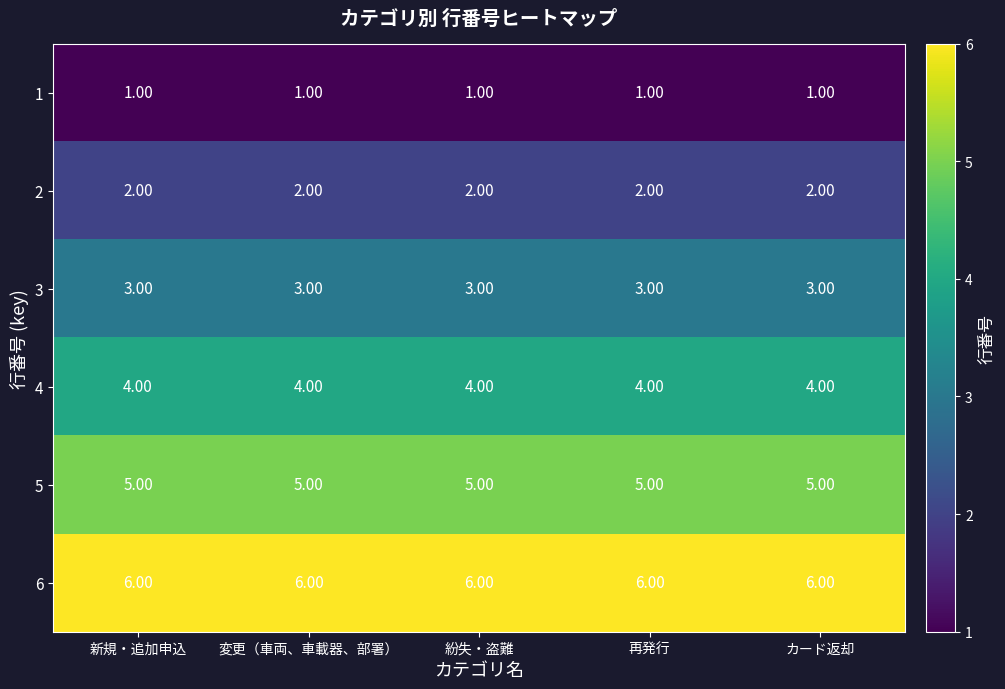

Rank the series at 新規・追加申込 from lowest to highest value.

1, 2, 3, 4, 5, 6